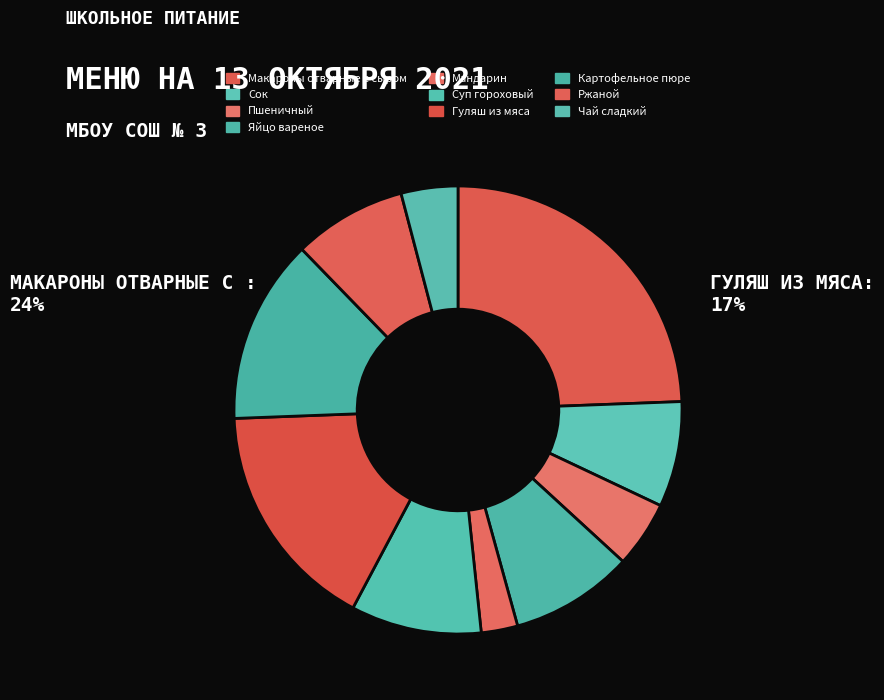

To the nearest percent, what is the combined percentage of Гуляш из мяса and Чай сладкий?

21%